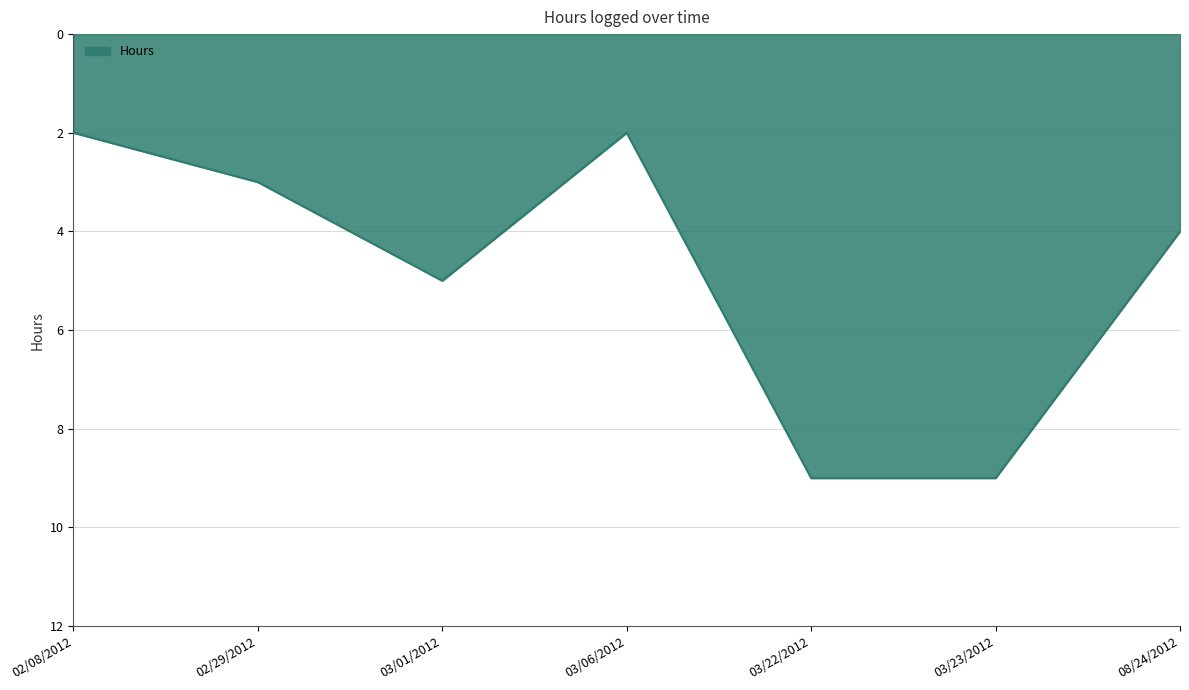

How many series are shown in this chart?

1